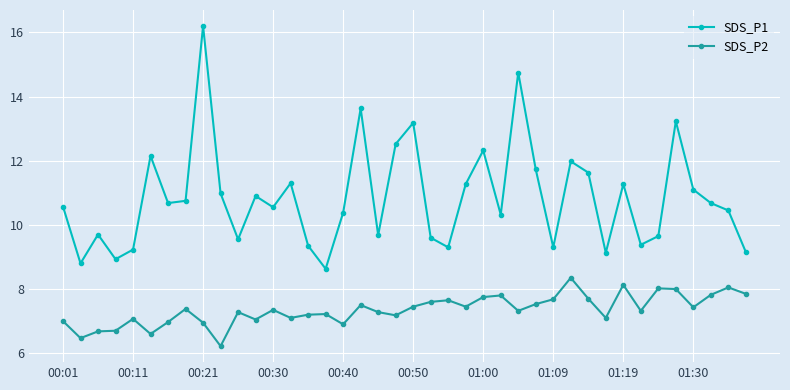

True or false: SDS_P1 has more than 2 interior local peaks.

True